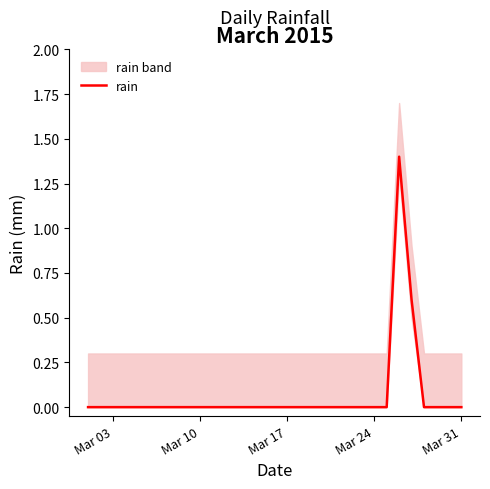

How many lines are shown in the chart?

1